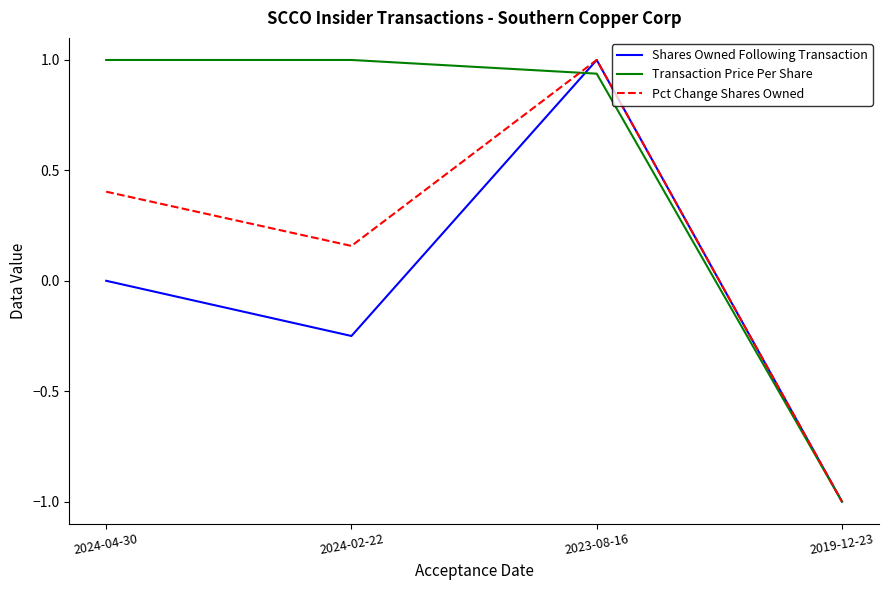

Between 2024-02-22 and 2023-08-16, which series saw the biggest shift?

Shares Owned Following Transaction